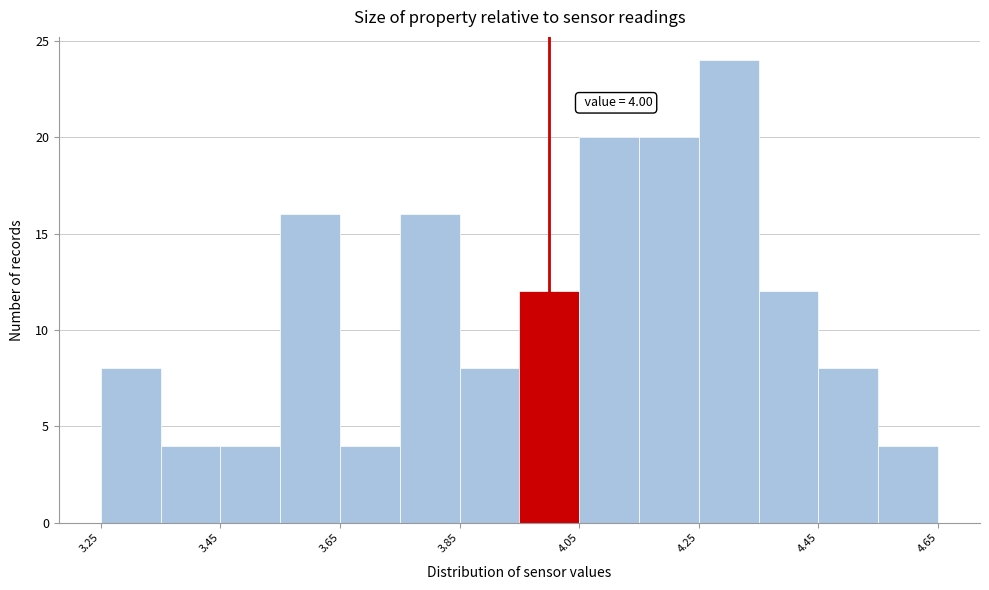

Which range on the x-axis has the tallest bar?

4.25 to 4.35